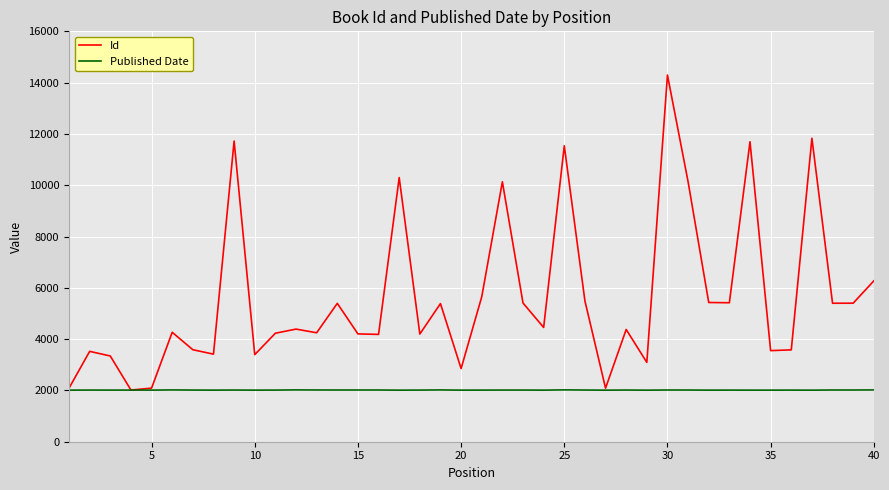

What is the smallest value displayed?

2010